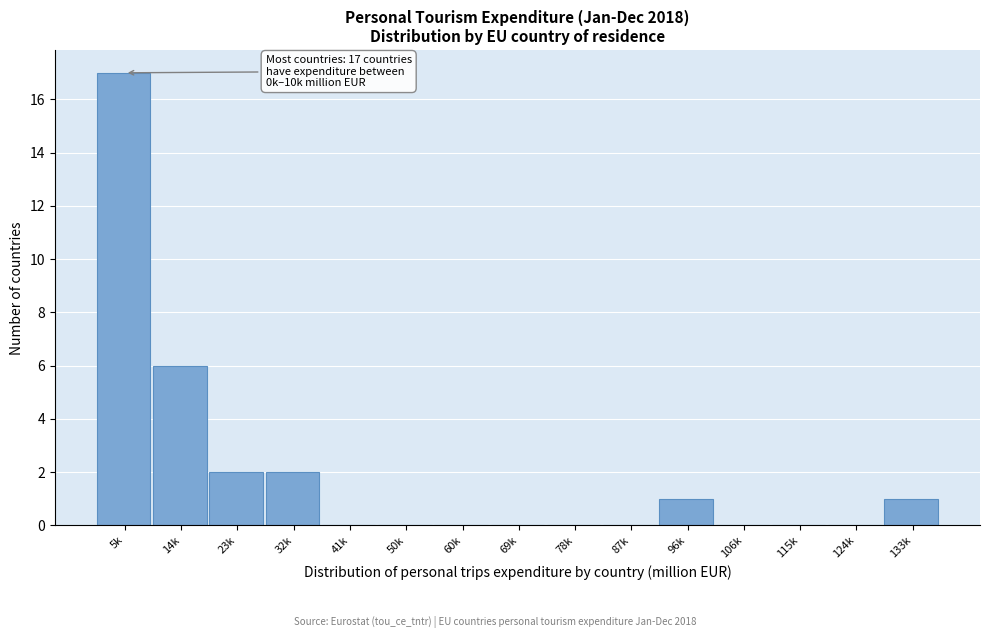

Reading left to right, list all the values displayed in this chart.

5k=17	14k=6	23k=2	32k=2	41k=0	50k=0	60k=0	69k=0	78k=0	87k=0	96k=1	106k=0	115k=0	124k=0	133k=1